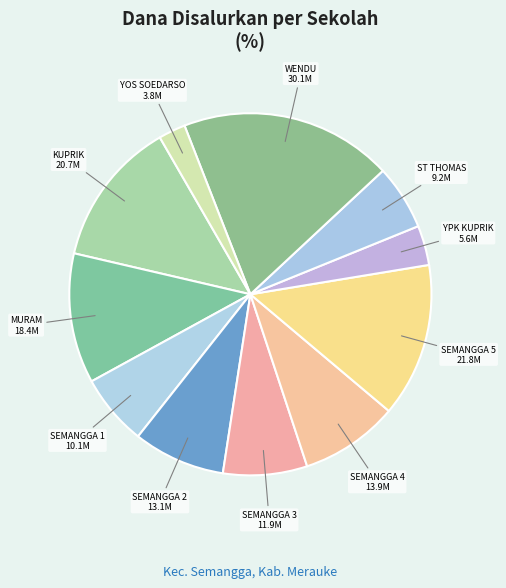

True or false: YOS SOEDARSO accounts for 2% of the total.

True